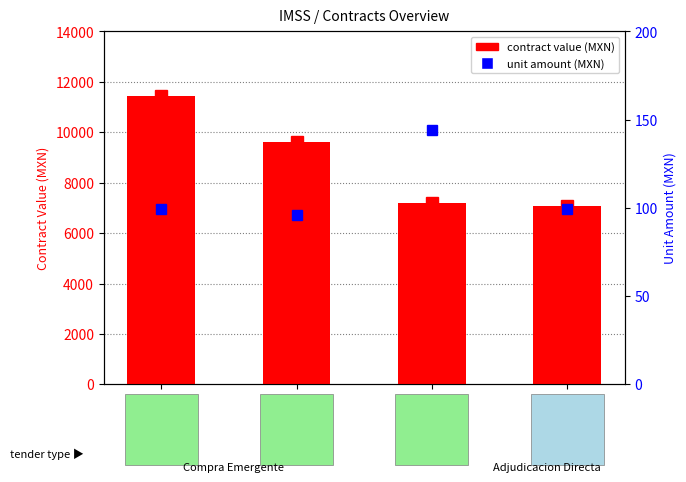

Read the contract value (MXN) value at CDMX-HO-CMN
D190921-921
10347713.

9625.0